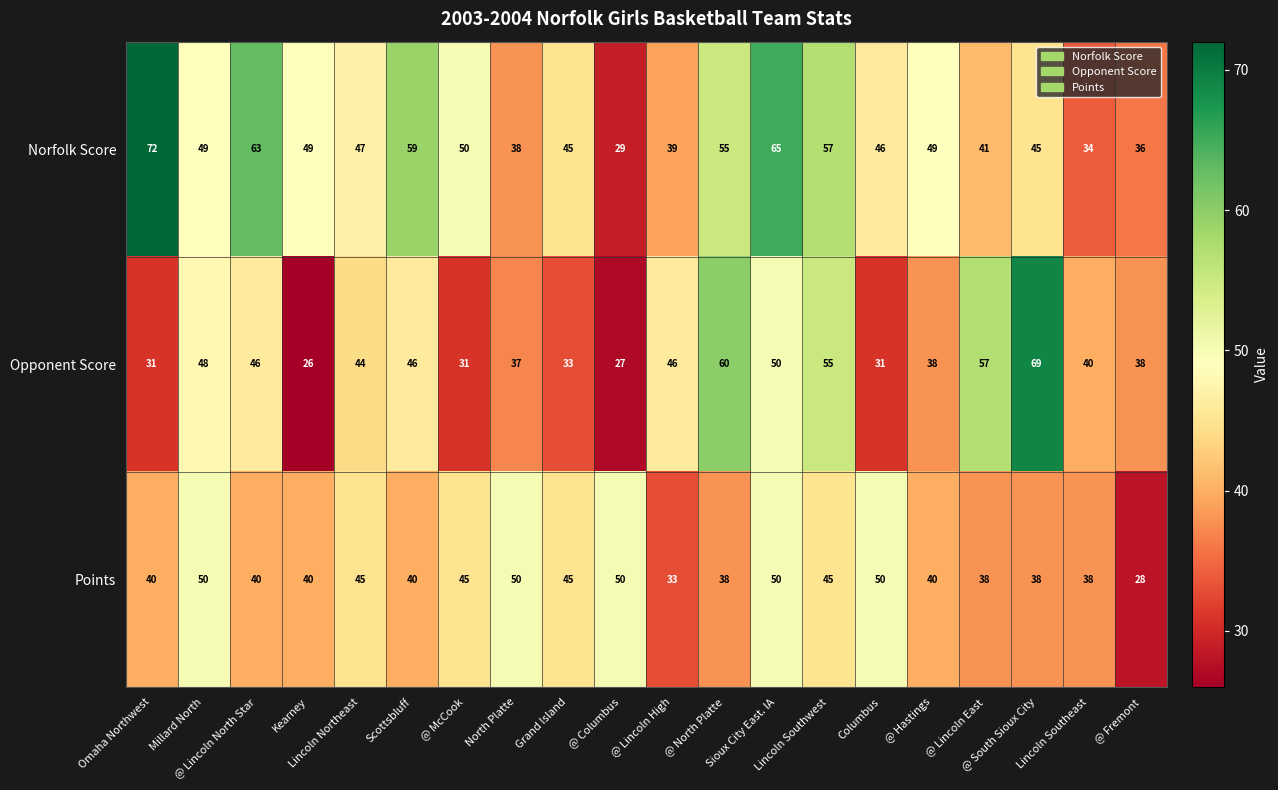

What is the average value of the Points series?

42